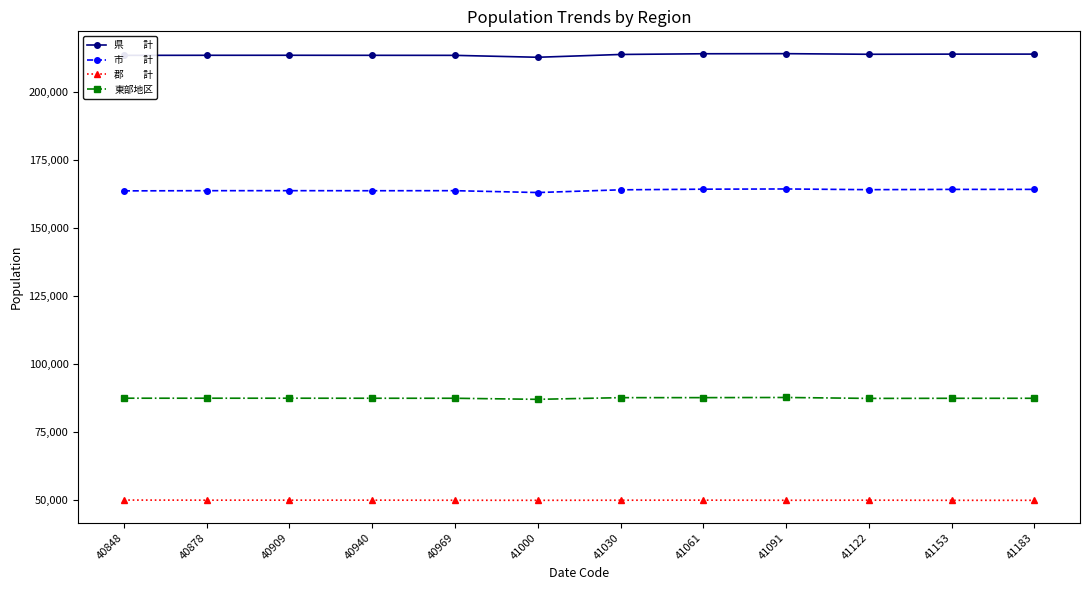

What is the difference between the highest and lowest values at 41030?

164071